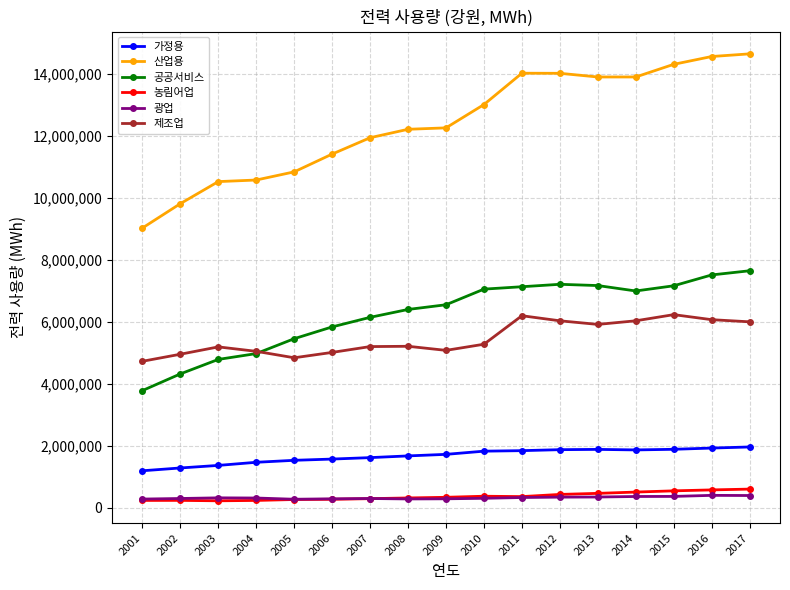

What is the highest value of the 산업용 series?

14656256